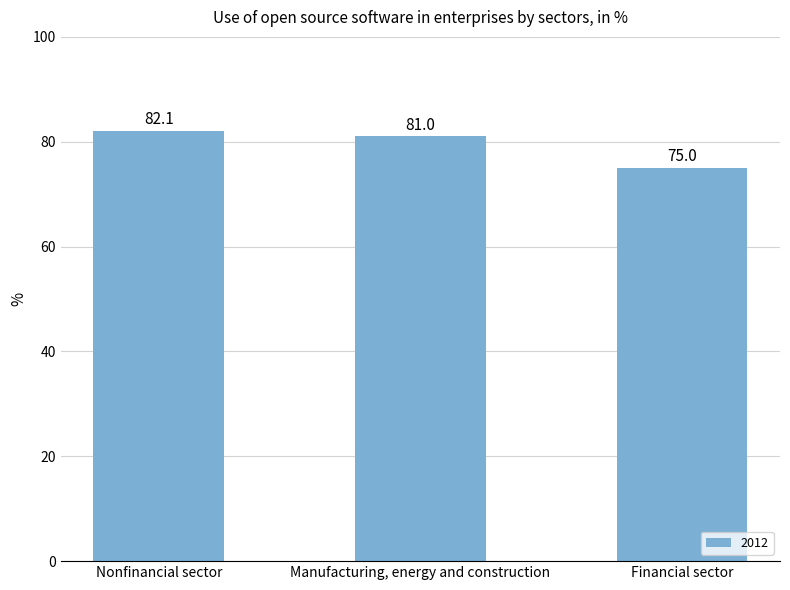

What is the difference between the values at Nonfinancial sector and Financial sector?

7.1